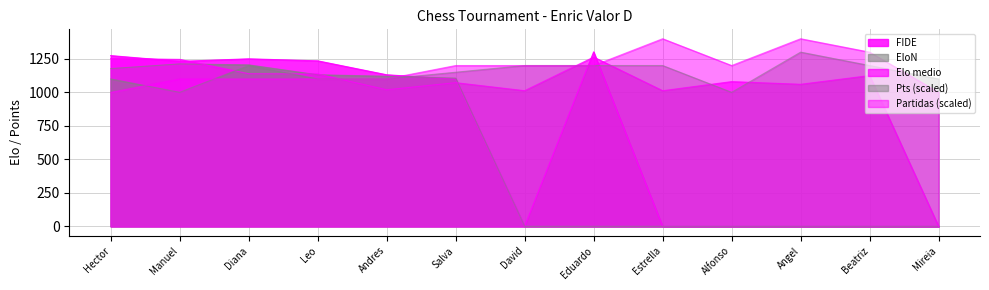

How many lines are shown in the chart?

5